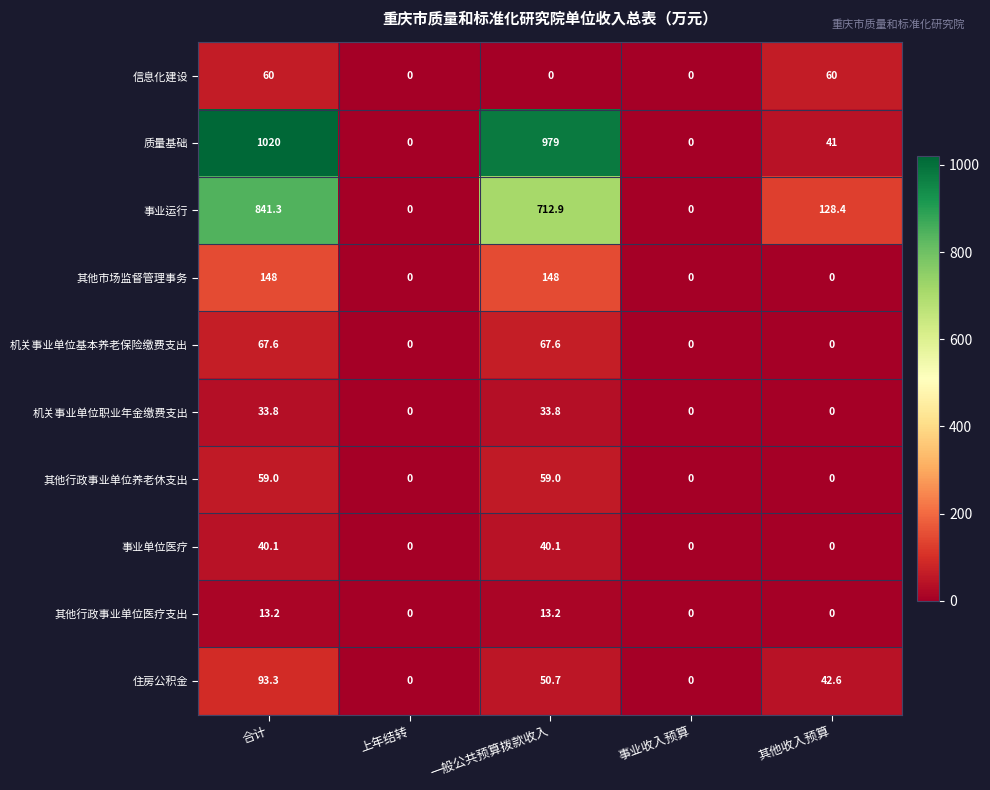

What is the average value of the 事业运行 series?

336.5